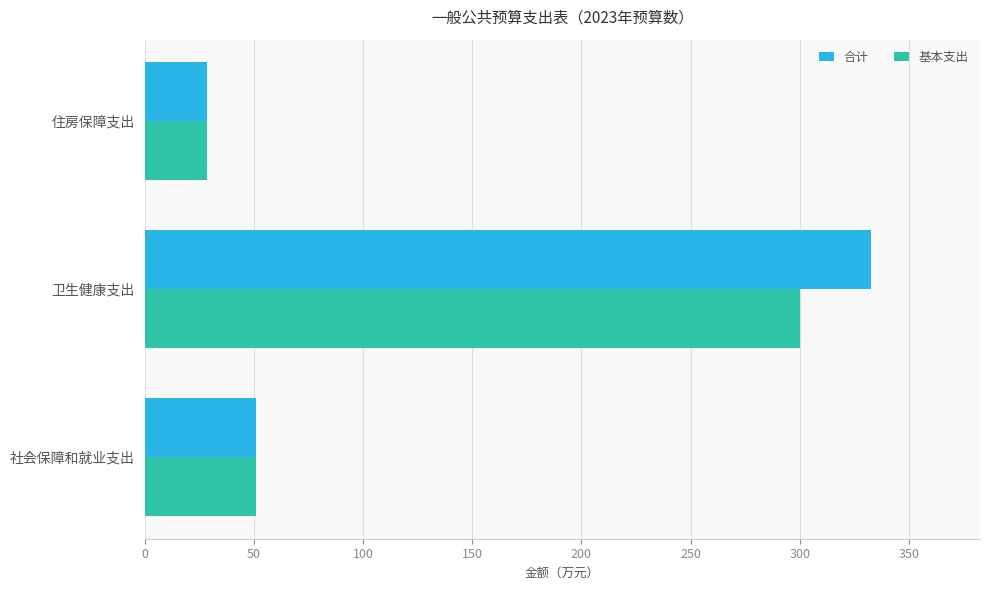

The value of 基本支出 at 社会保障和就业支出 is 25.3. True or false?

False